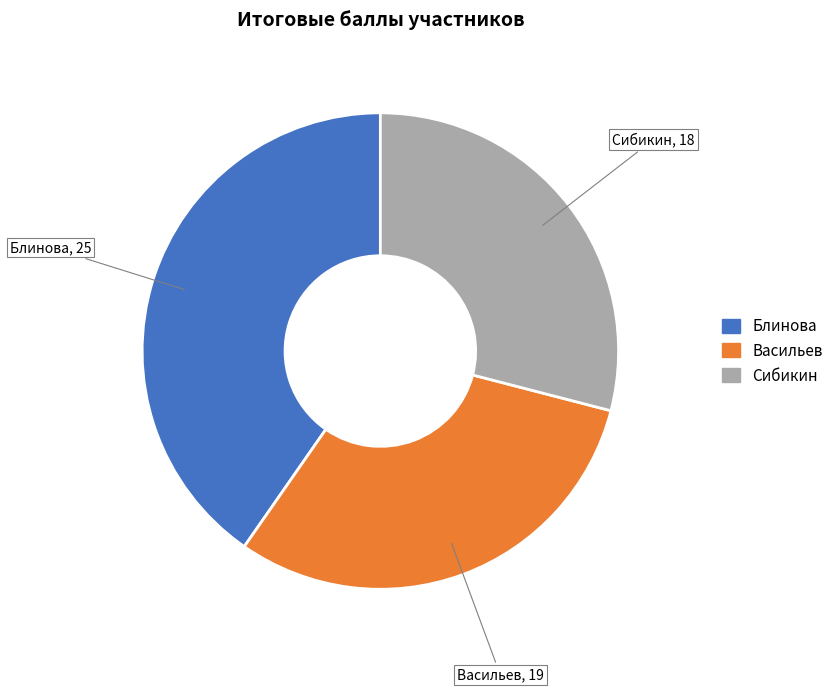

The Васильев slice represents 31% of the pie. True or false?

True